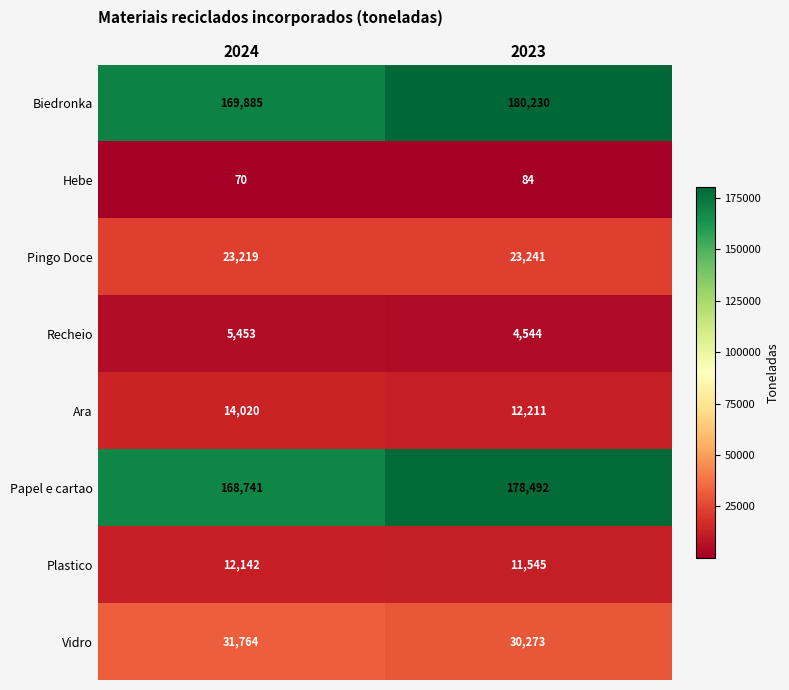

Read the Vidro value at 2023, to the nearest 50.

30250